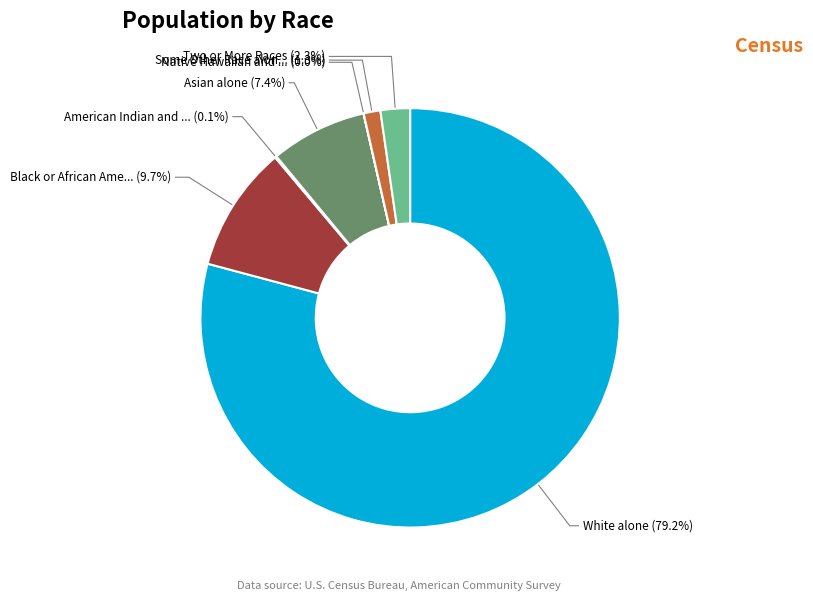

Is there any slice that represents more than half of the pie?

Yes